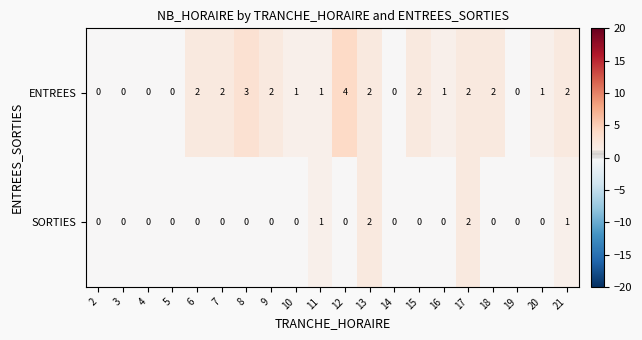

Which series has the widest spread of values?

ENTREES